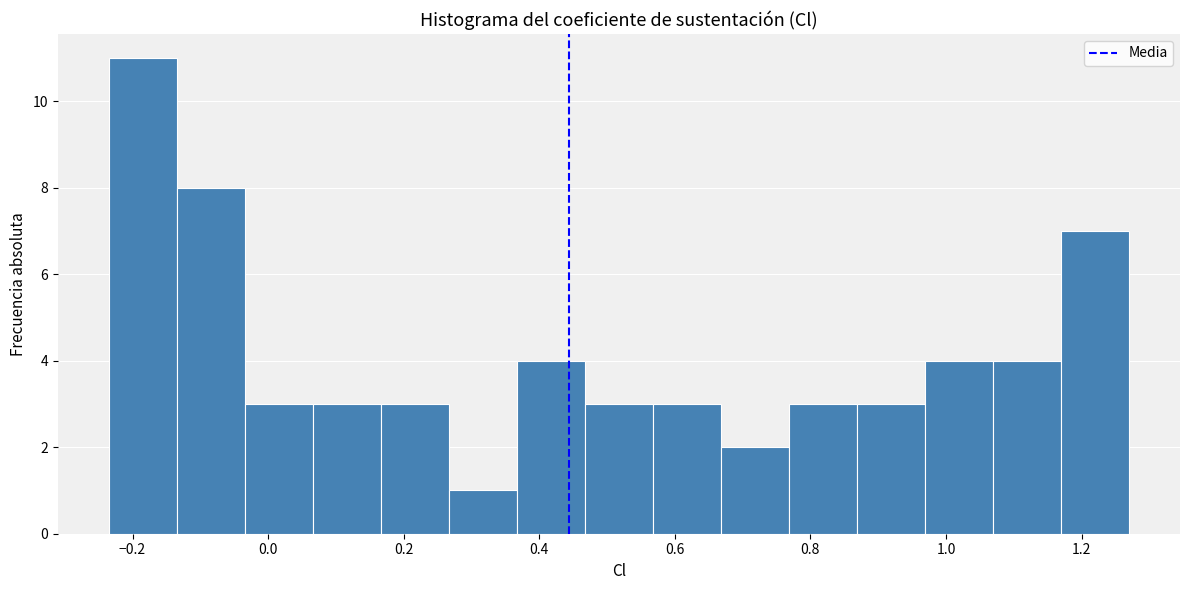

How tall is the bar that spans 0.76 to 0.86 on the x-axis? Neither the bar edges nor the heights are printed on the chart, so give them approximately, as read against the axes.

3